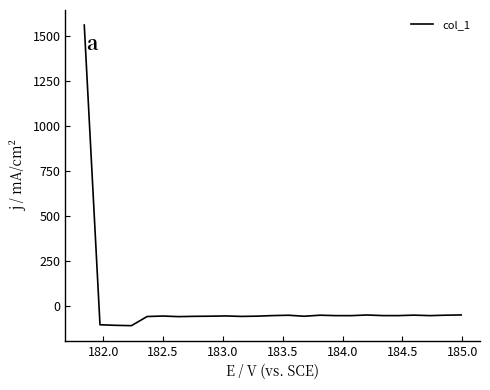

What is the maximum value shown in the chart?

1561.4